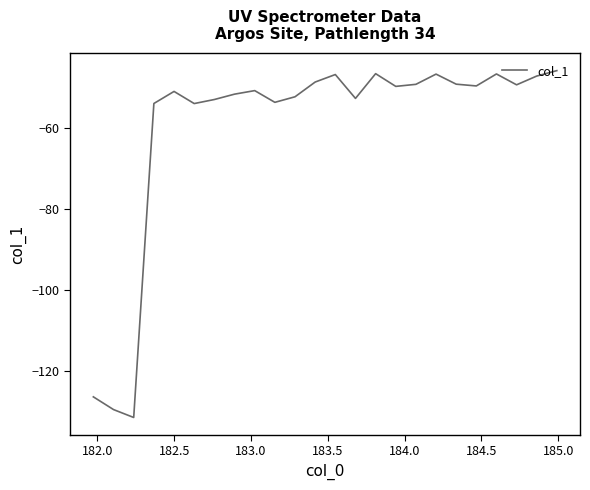

What is the maximum value shown in the chart?

-45.8